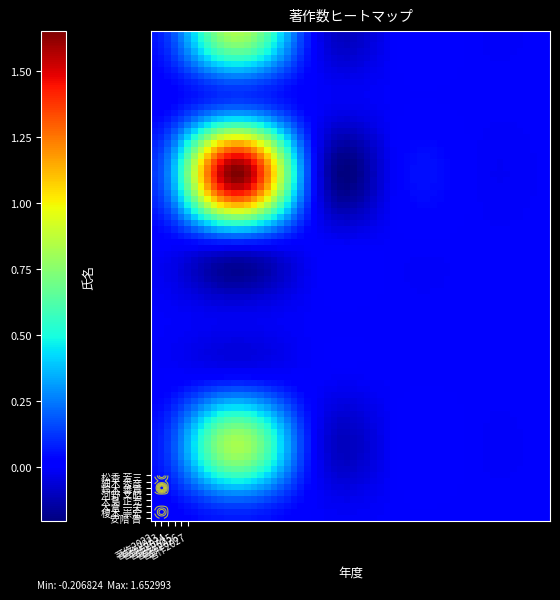

How many distinct data groups are displayed?

8